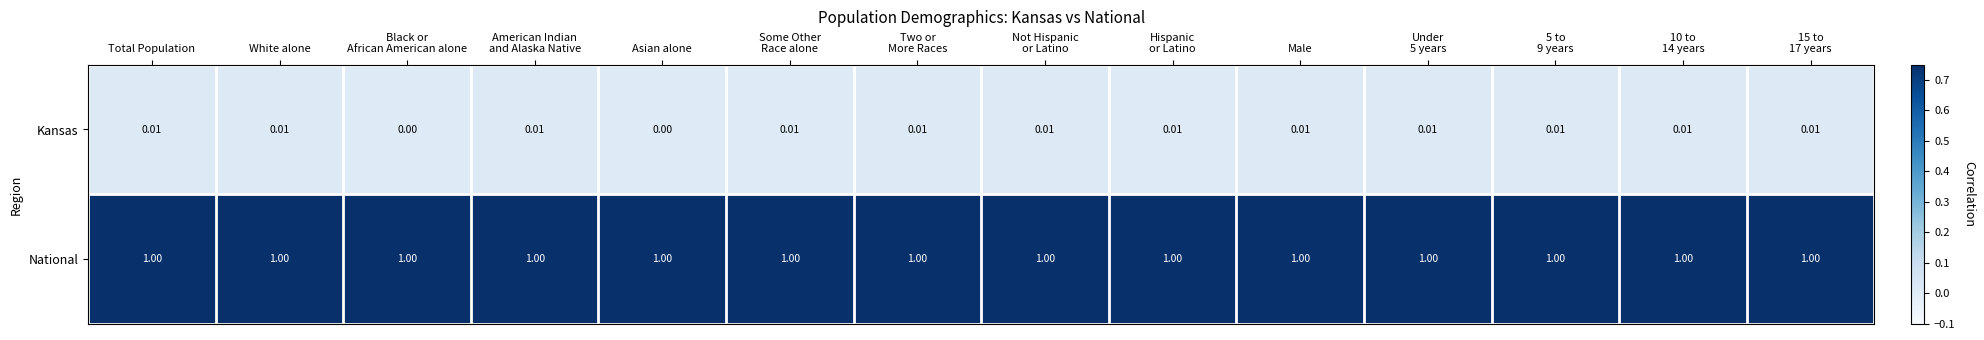

Rank the series at White alone from lowest to highest value.

Kansas, National